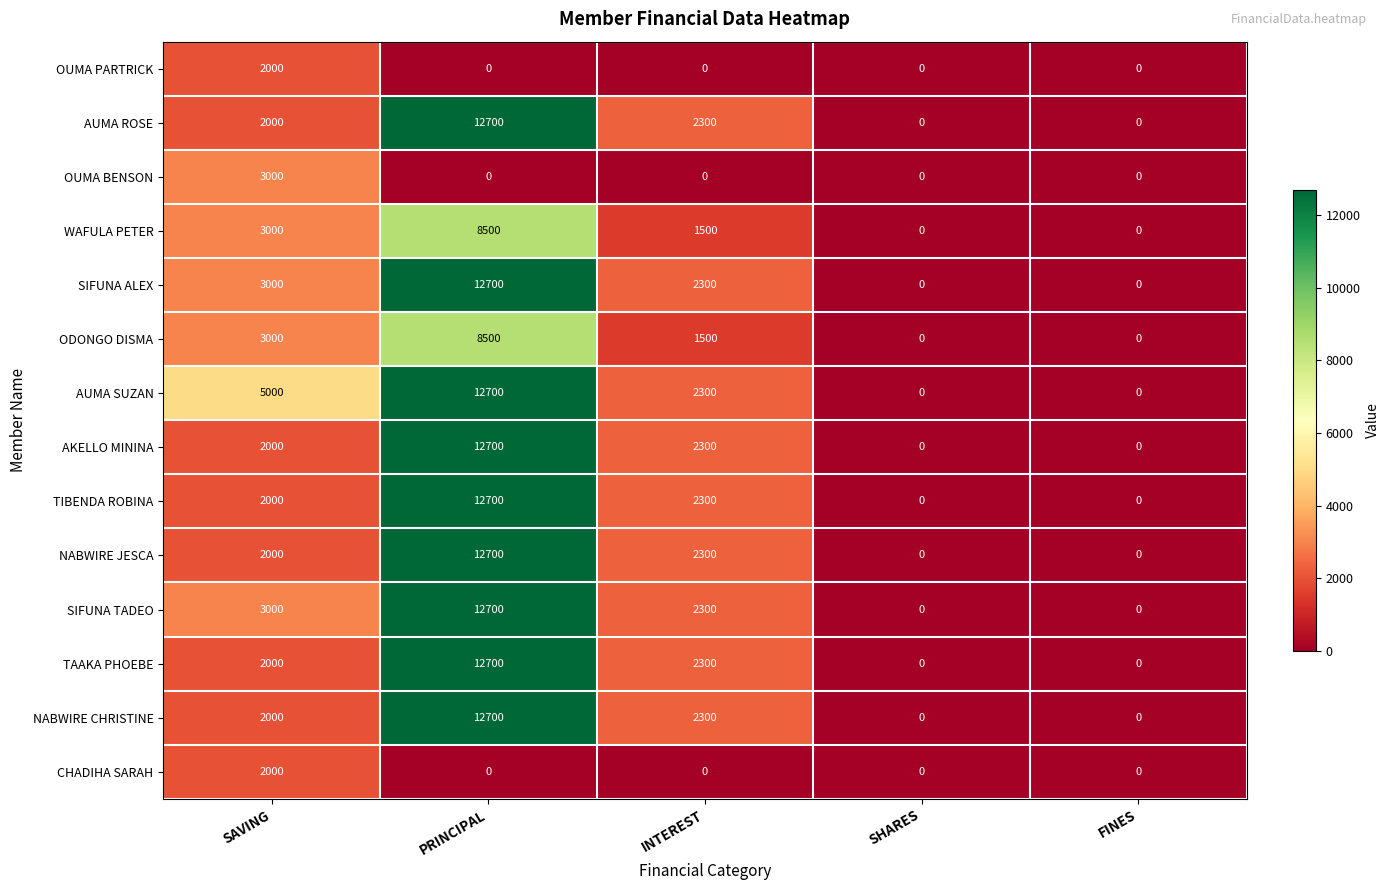

How many data points in OUMA BENSON are above 0?

1